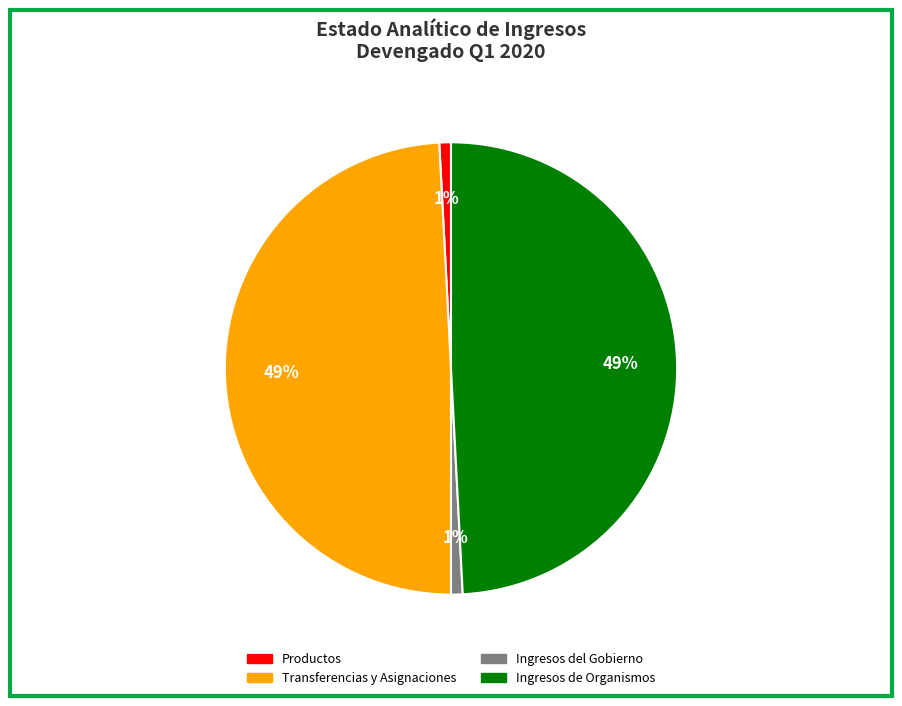

The Productos slice represents 1% of the pie. True or false?

True